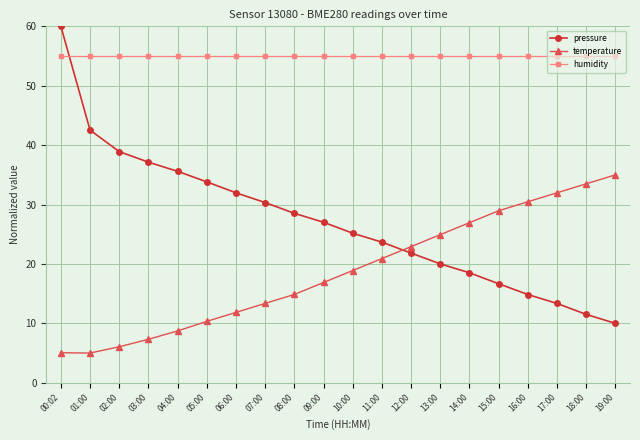

What is the smallest value displayed?

5.0